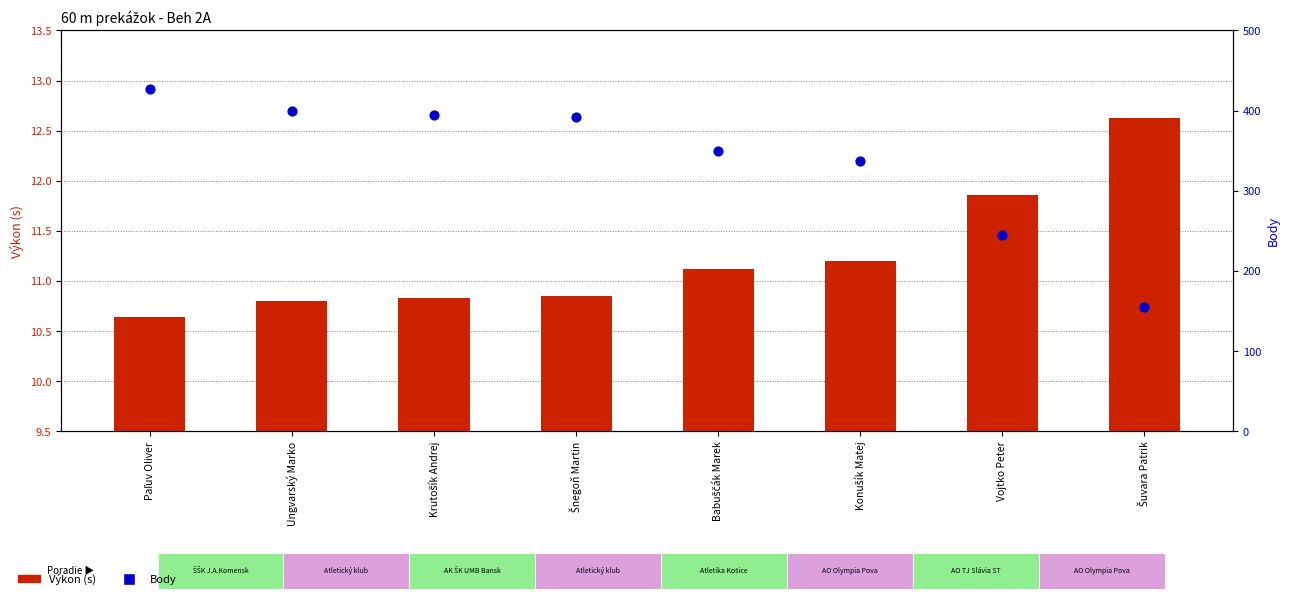

Which series reaches the maximum Y coordinate?

Body